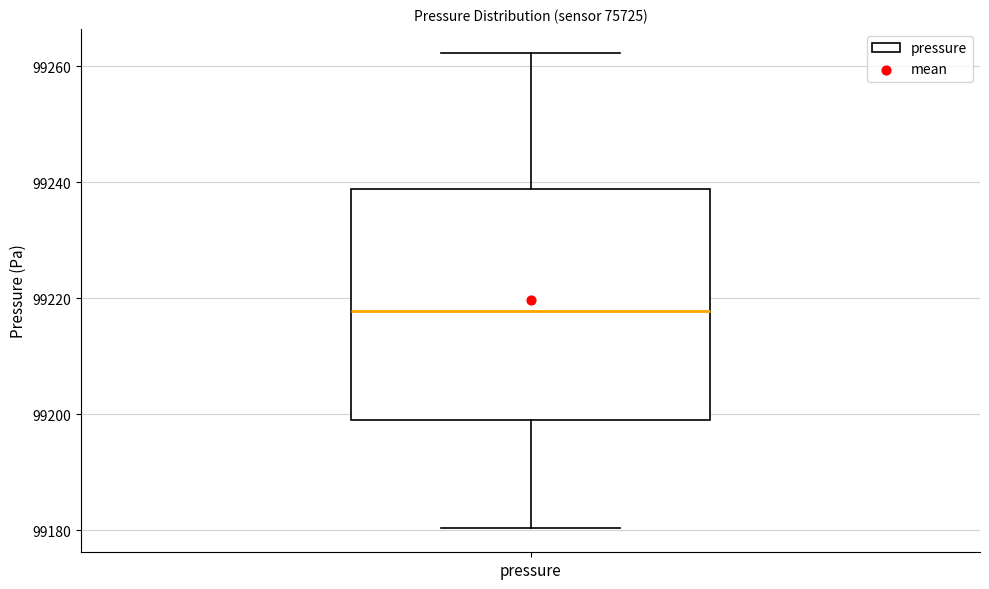

Where is the lower edge of the box for pressure on the y-axis? The values are not printed on the chart, so give them approximately, as read against the axis.

99198